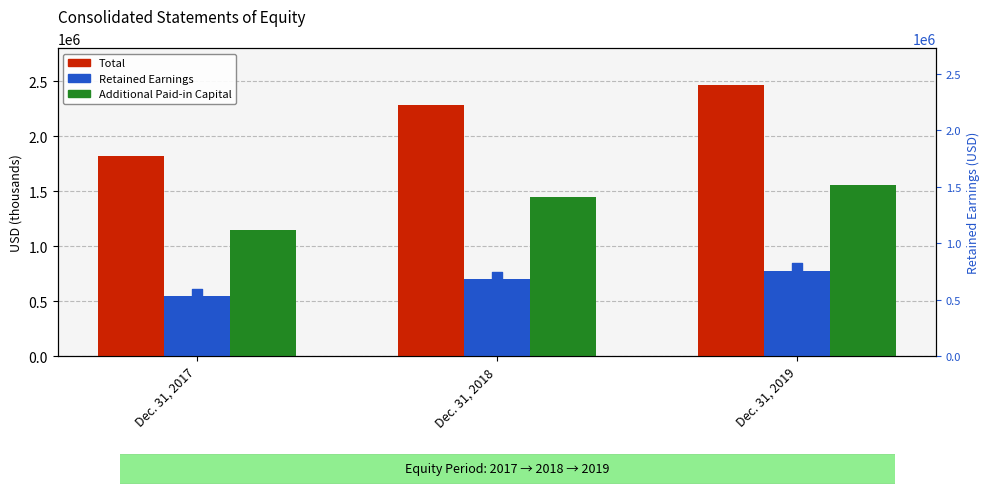

Which series contains the highest Y value?

Total